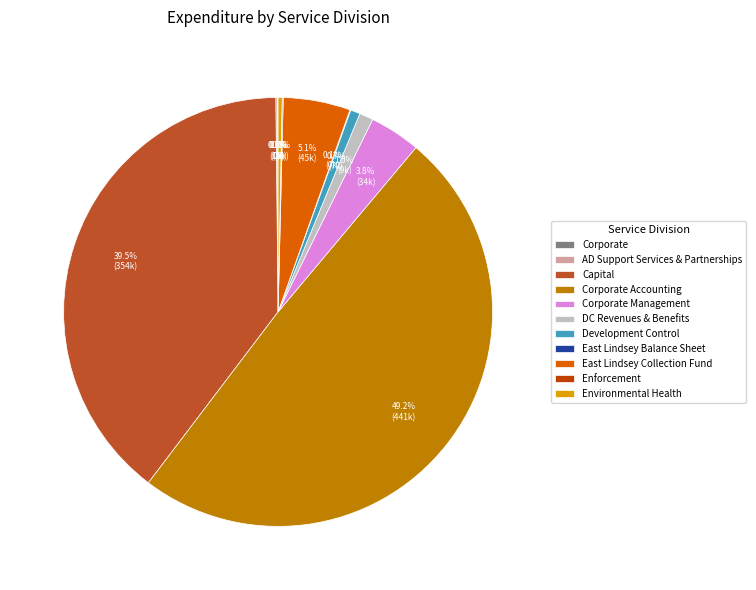

To the nearest percent, what portion does Development Control represent?

1%